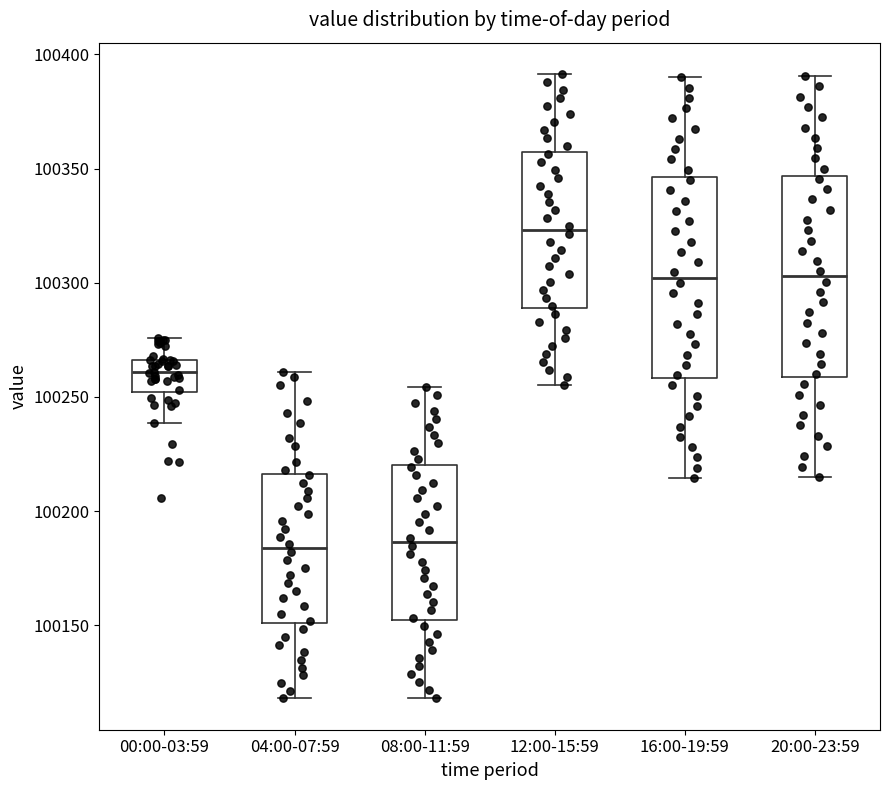

Reading left to right, transcribe this box plot: for each box, give where its median line is, the range the box spans, and where its two whiskers end, as read against the y-axis. The values are not printed on the chart, so give them approximately, as read against the axis.

00:00-03:59: median 100260, box 100250 to 100265, whiskers 100240 to 100275
04:00-07:59: median 100185, box 100150 to 100215, whiskers 100120 to 100260
08:00-11:59: median 100185, box 100150 to 100220, whiskers 100120 to 100255
12:00-15:59: median 100325, box 100290 to 100355, whiskers 100255 to 100390
16:00-19:59: median 100300, box 100260 to 100345, whiskers 100215 to 100390
20:00-23:59: median 100305, box 100260 to 100345, whiskers 100215 to 100390